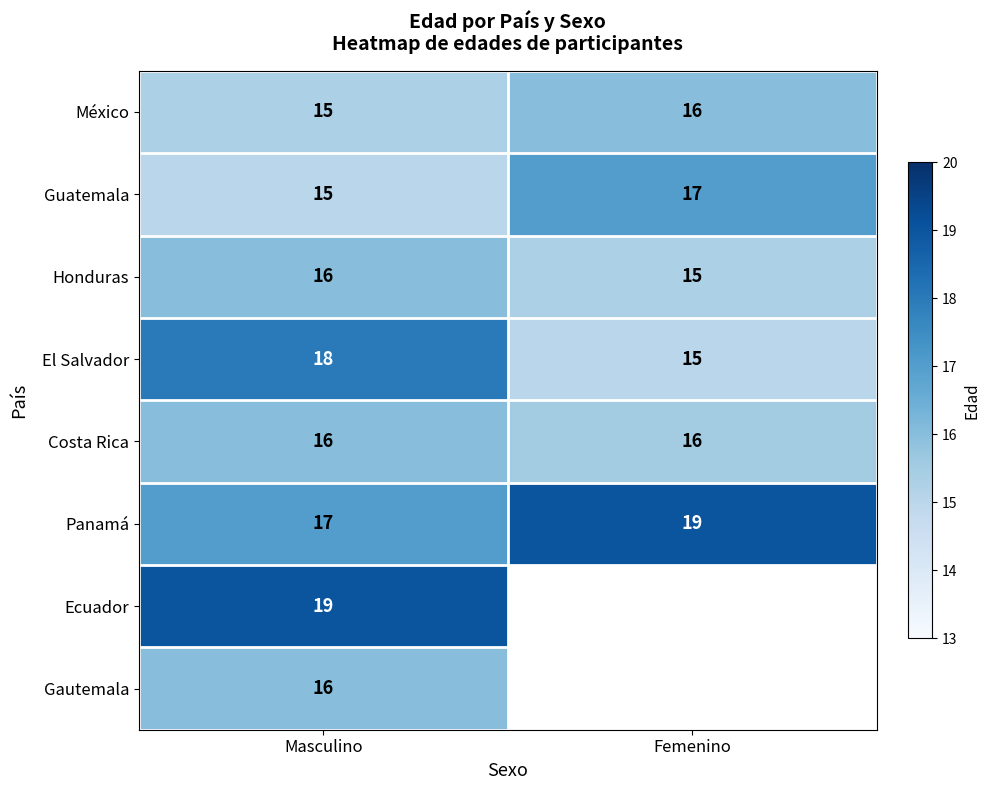

What is the total value across all series at Masculino?

132